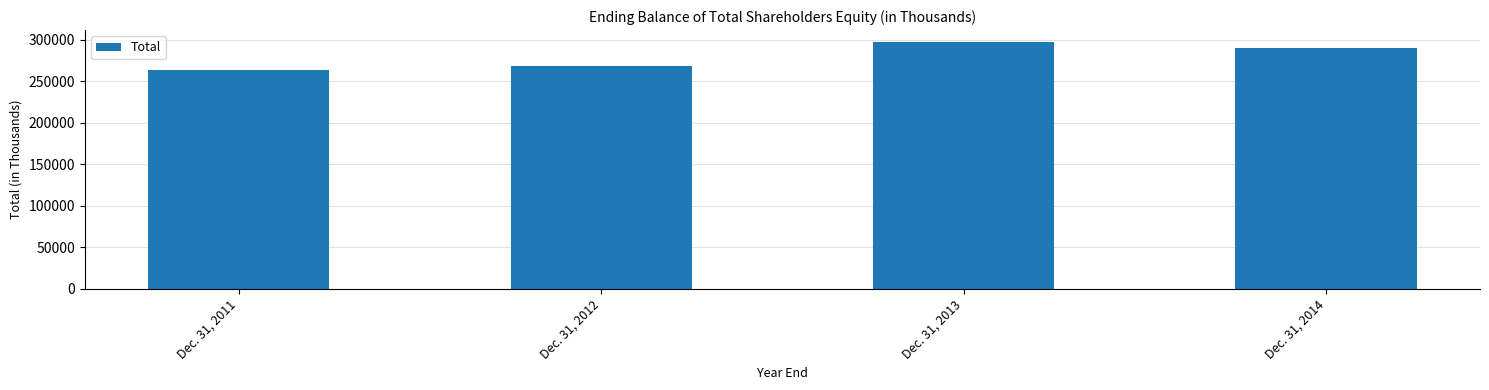

What is the maximum value shown in the chart?

296729